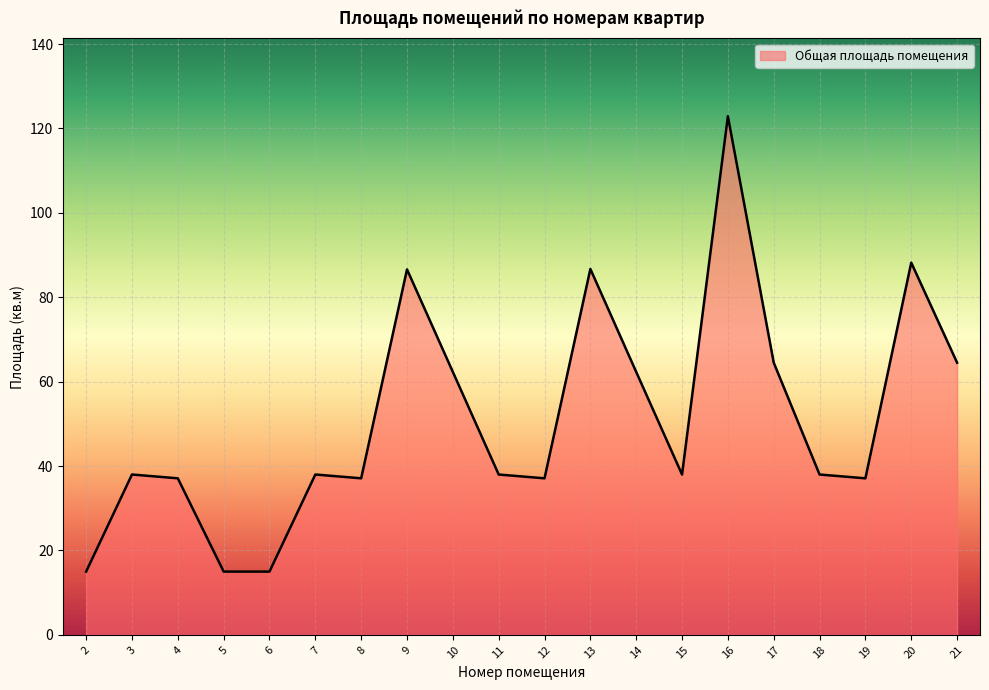

Approximately how many times larger is the value at 15 compared to 21?

0.6